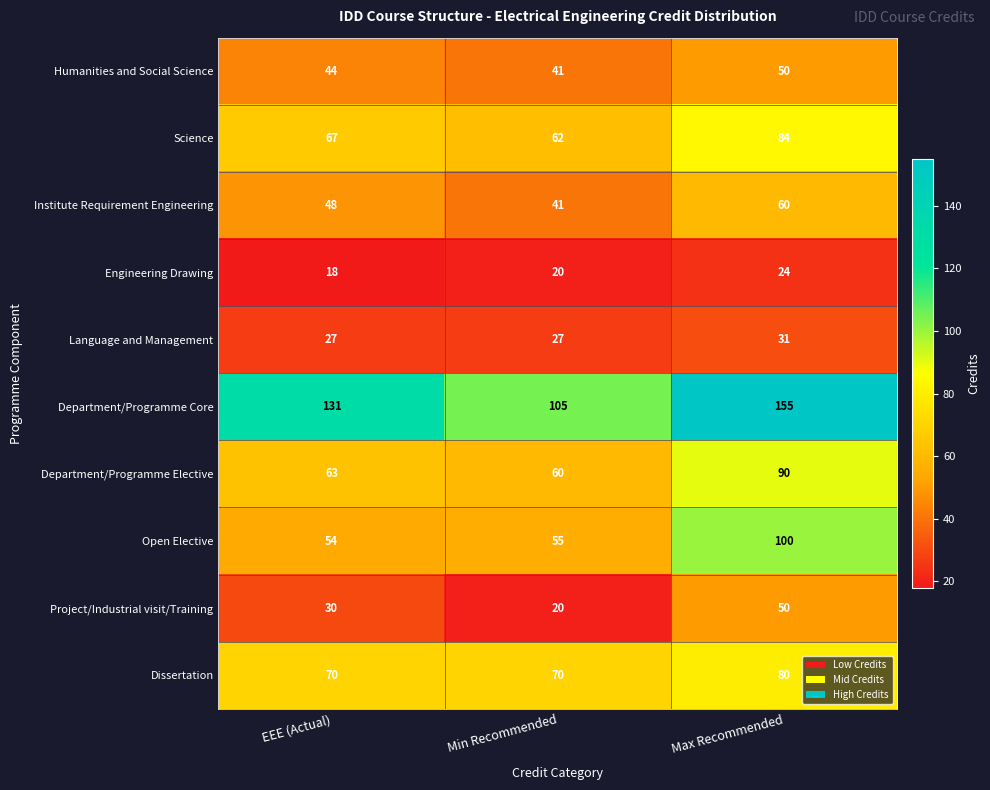

Which label corresponds to the smallest value in the chart?

EEE (Actual)